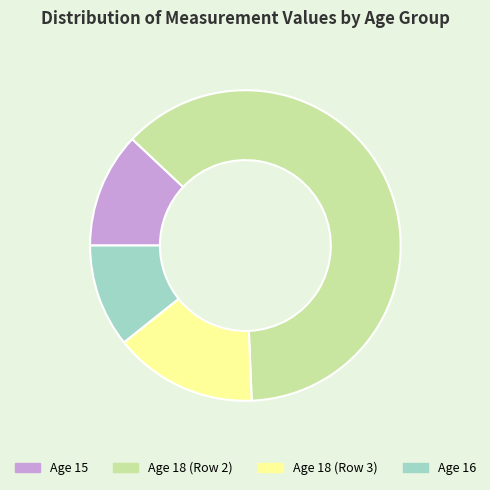

Approximately how many times larger is the value at Age 16 compared to Age 18 (Row 3)?

0.7